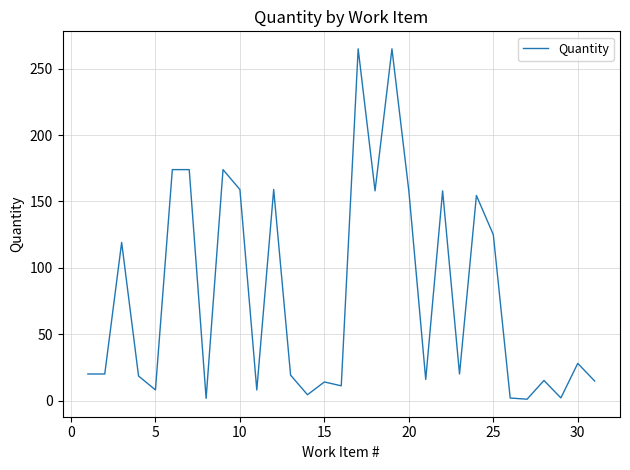

How many distinct data groups are displayed?

1